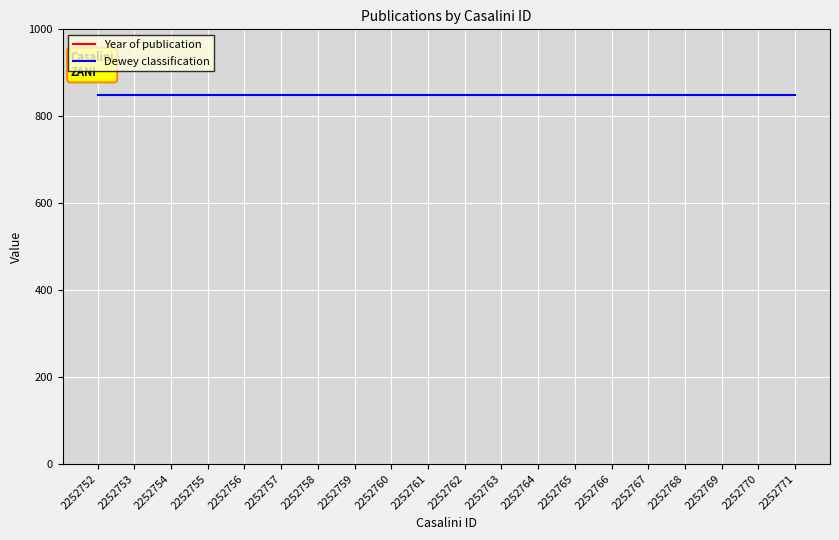

Which series has the largest range (max minus min)?

Year of publication